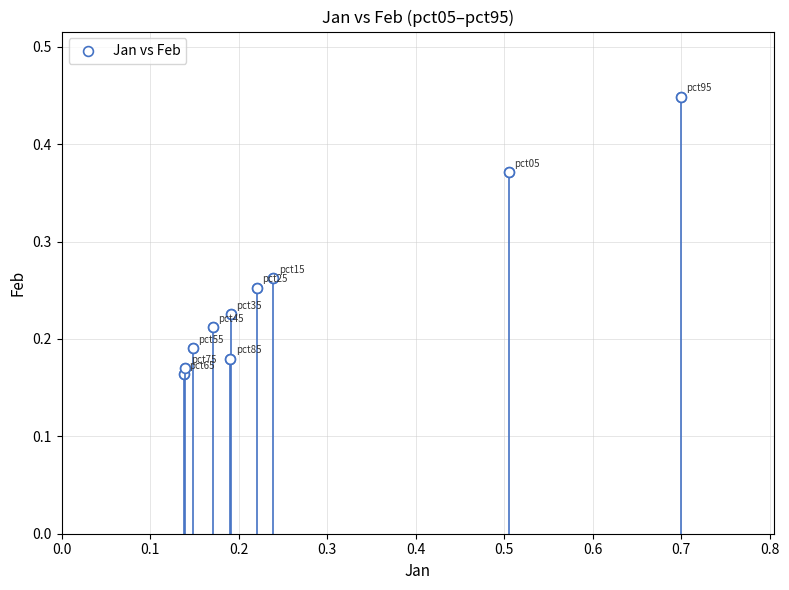

What is the range of X values (max minus min)?

0.6